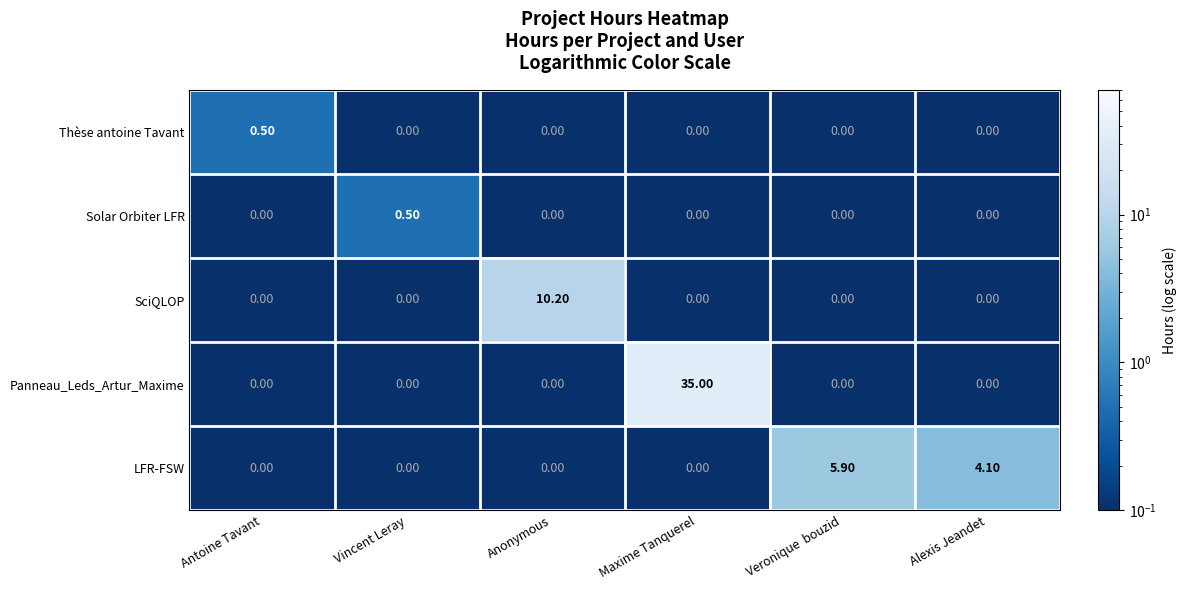

How many distinct data groups are displayed?

5